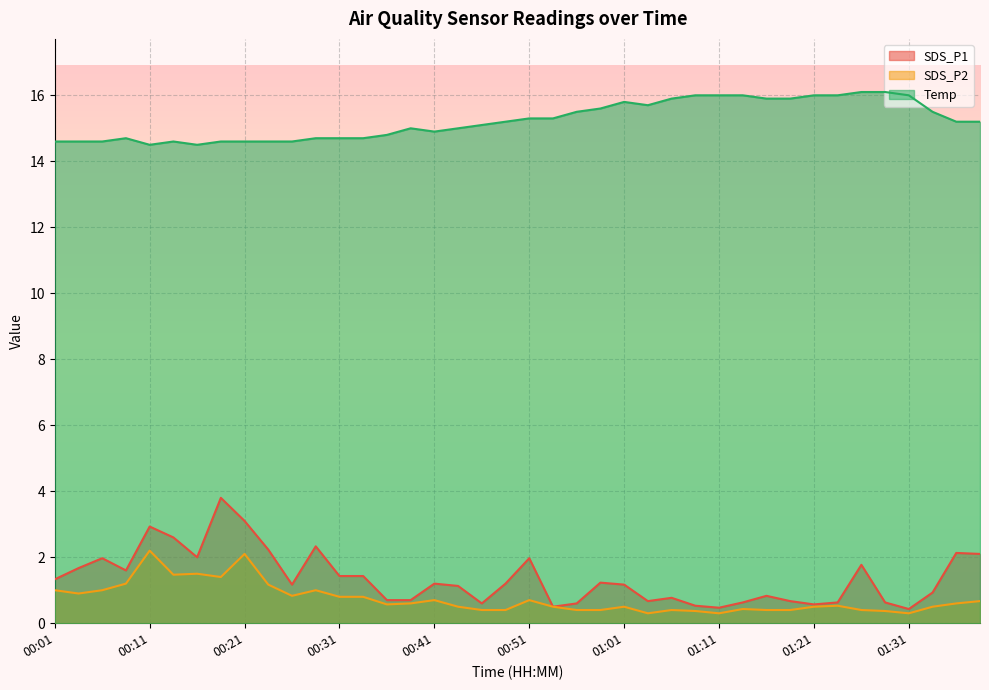

What are all the series names shown in the legend?

SDS_P1, SDS_P2, Temp